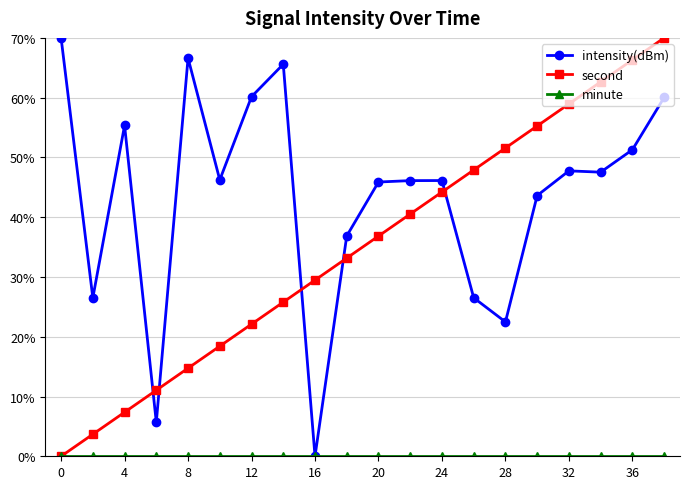

What is the difference between the maximum and minimum values in the second series?

70.0